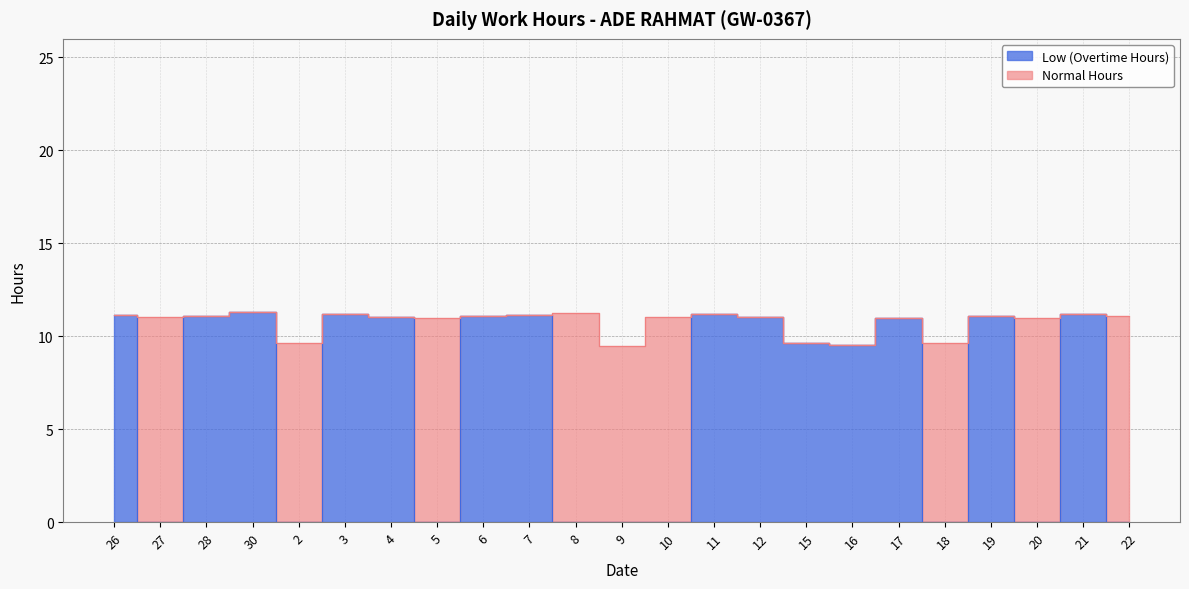

Read the value at 19.

11.1